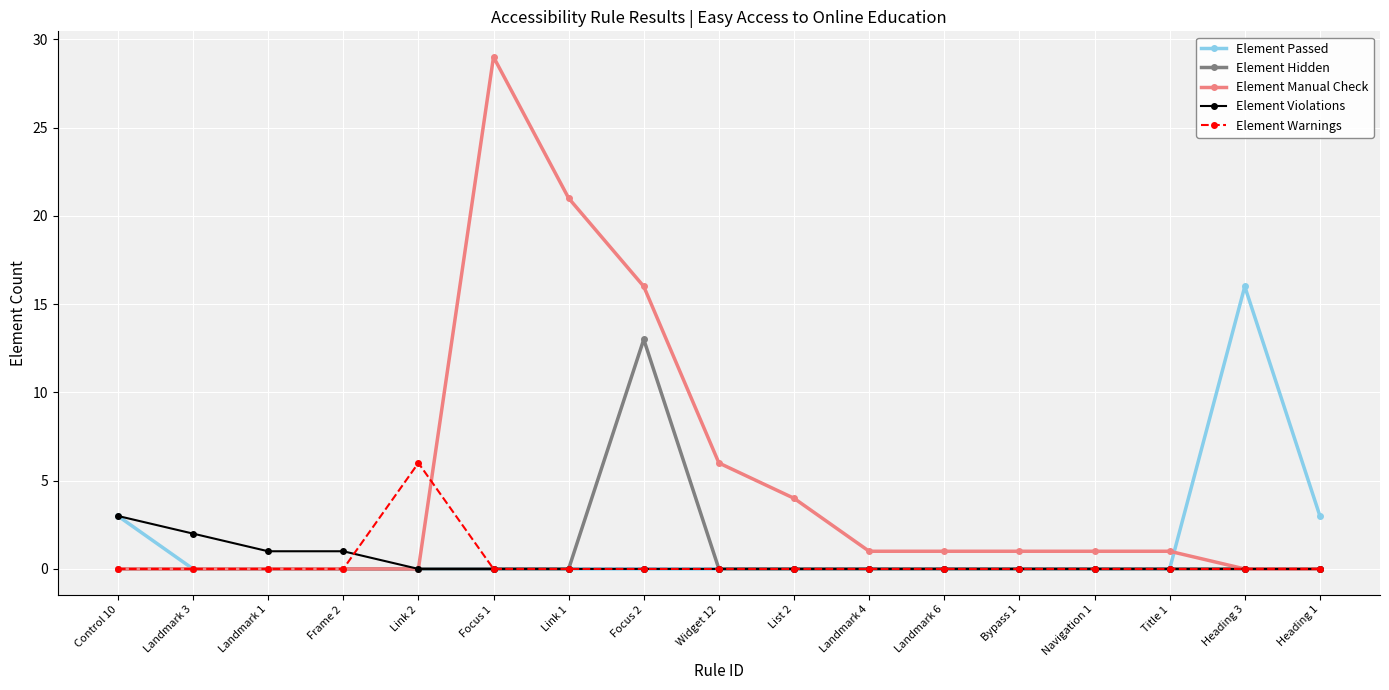

Does the chart display data point markers on the line(s)?

Yes